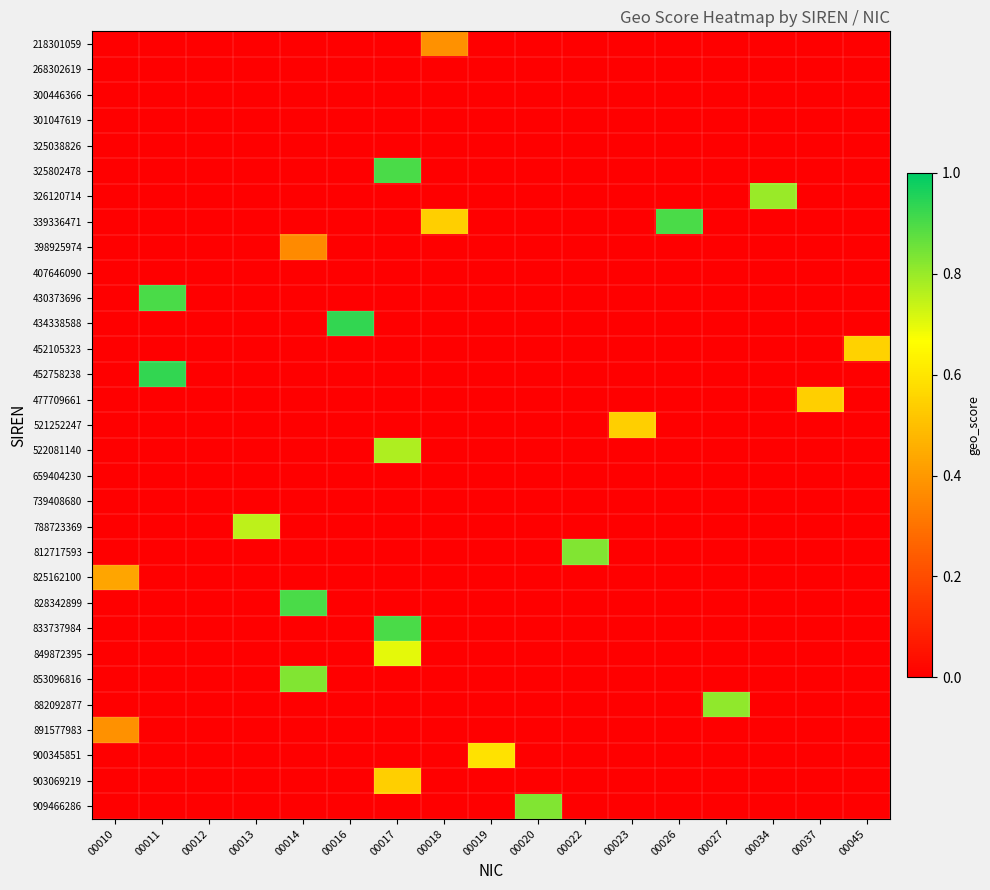

What is the spread (max minus min) of values at 00010?

0.5